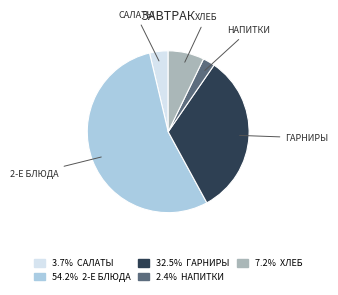

Which slice is the largest?

2-Е БЛЮДА